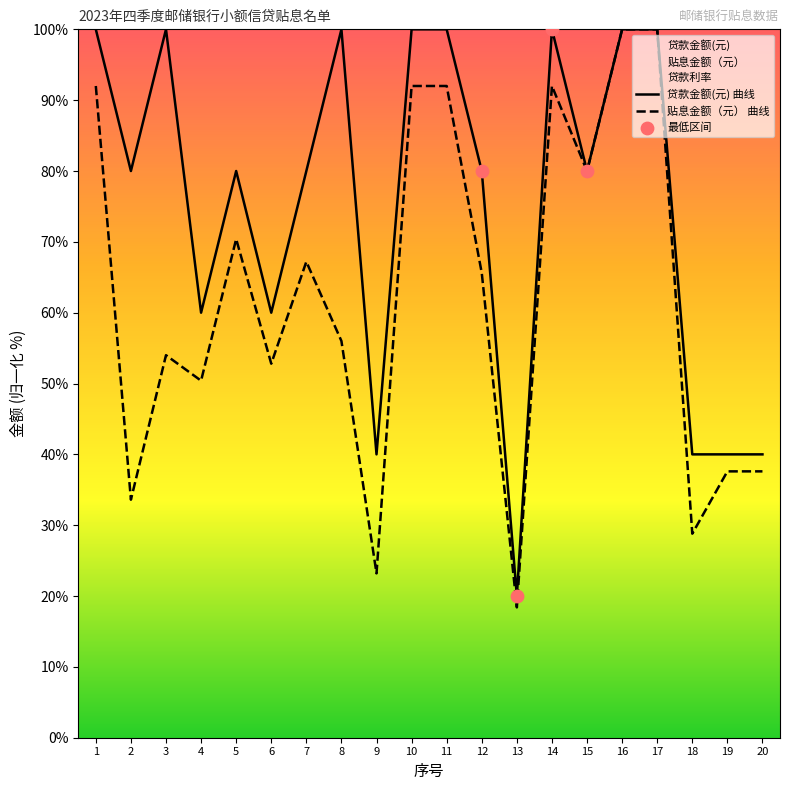

What value does the 贴息金额（元） 曲线 series have at 13?

18.4